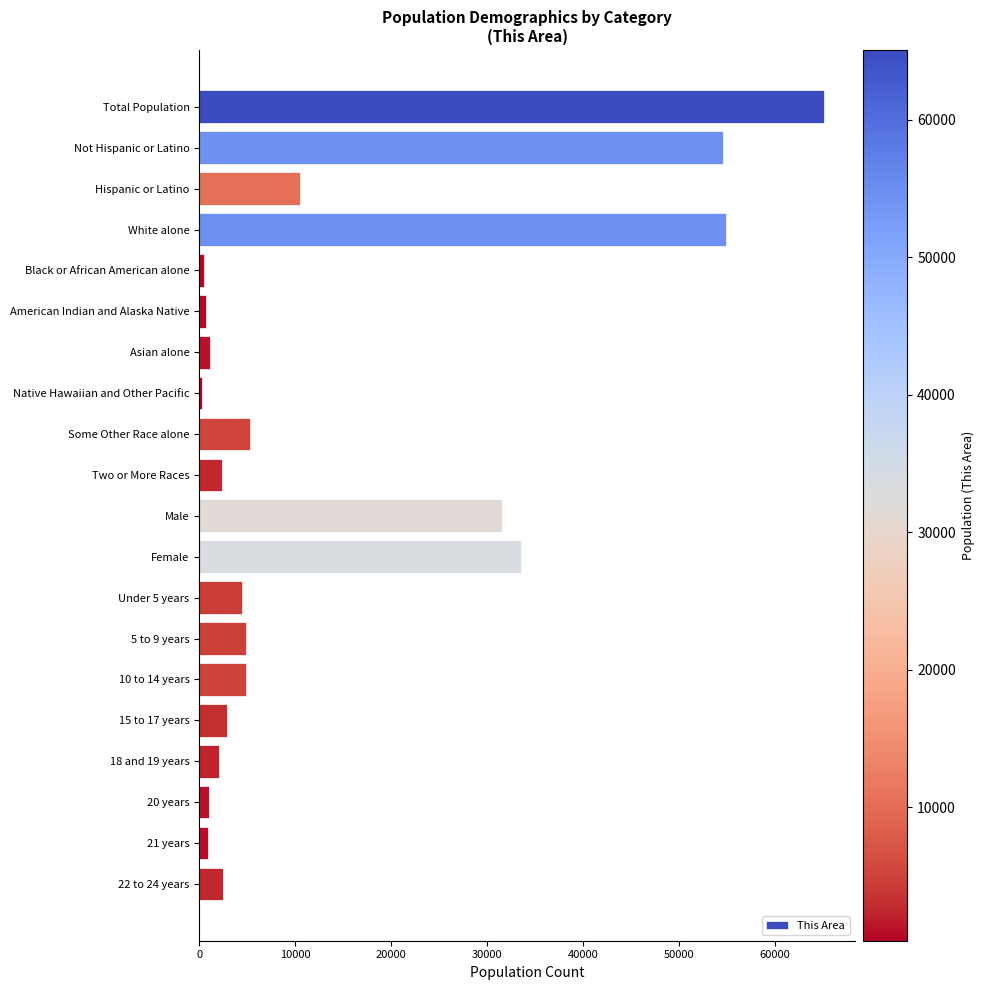

At which category does the chart reach its peak across all series?

Total Population